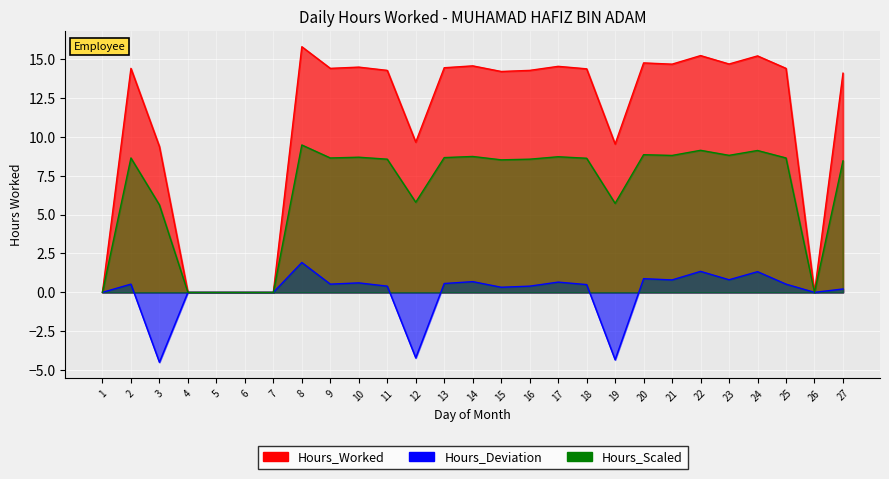

Count the number of values greater than 8.

18